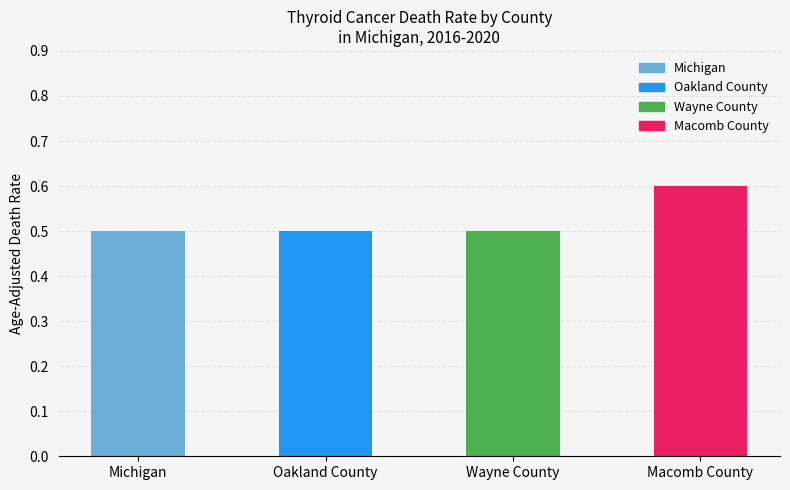

How many categories are shown in the chart?

4